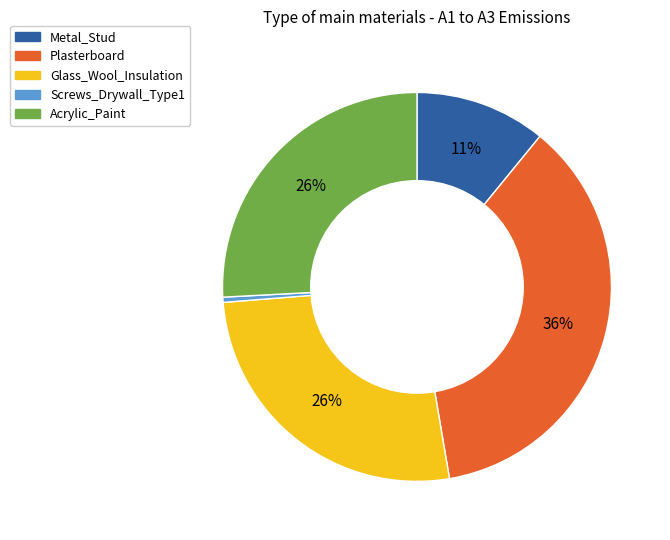

What percentage is the Plasterboard slice, to the nearest percent?

36%